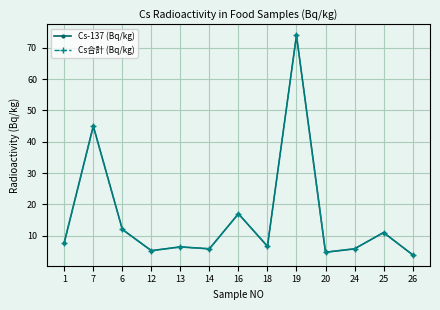

True or false: Cs合計 (Bq/kg) has a value of 5.8 at 24.

True